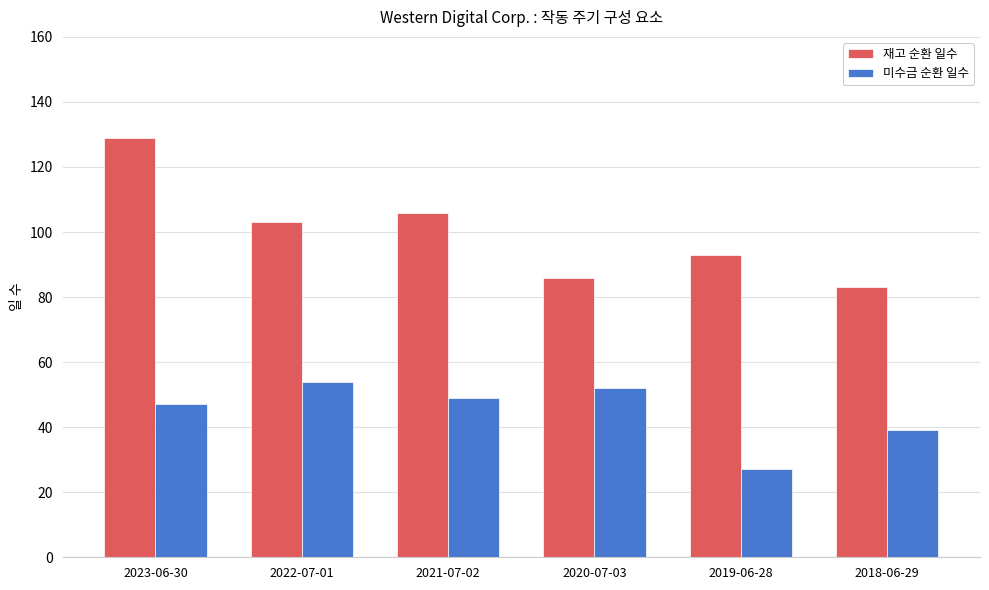

How many groups of bars are there?

6